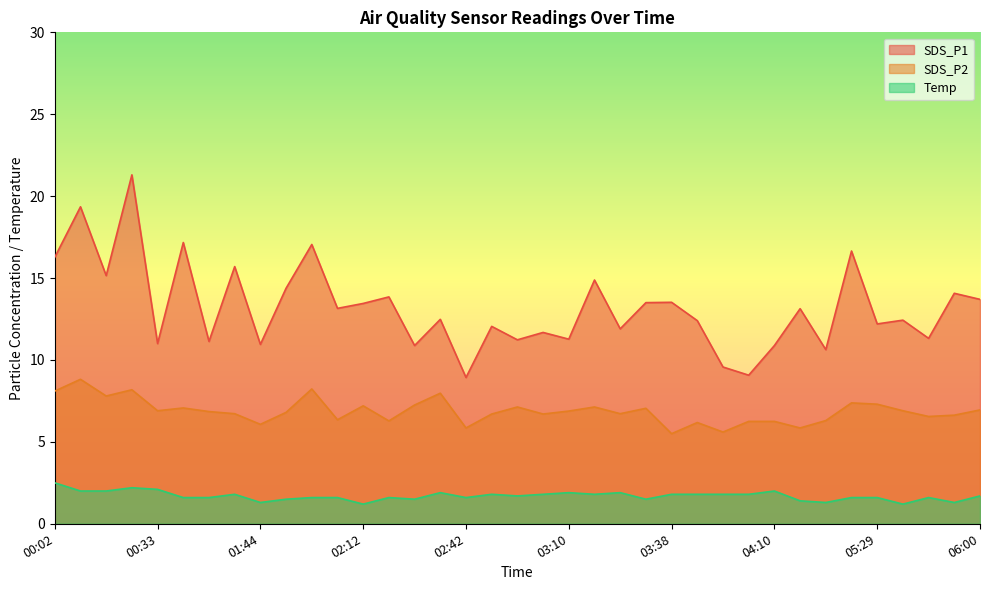

Is it true that SDS_P1 equals 10.9 at 04:10?

True